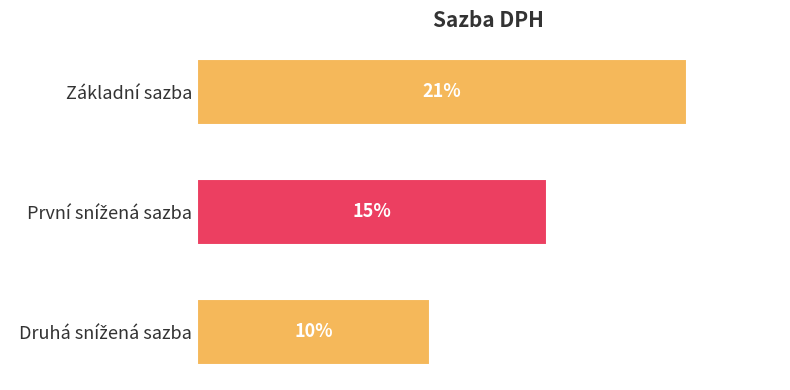

What is the label of the 1st bar from the top?

Základní sazba